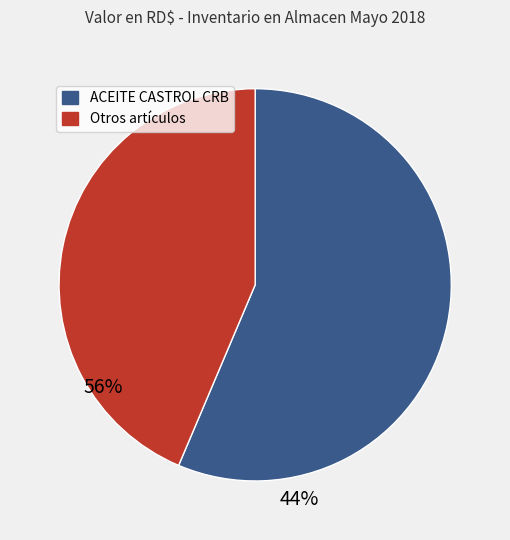

Does any single category account for the majority?

Yes